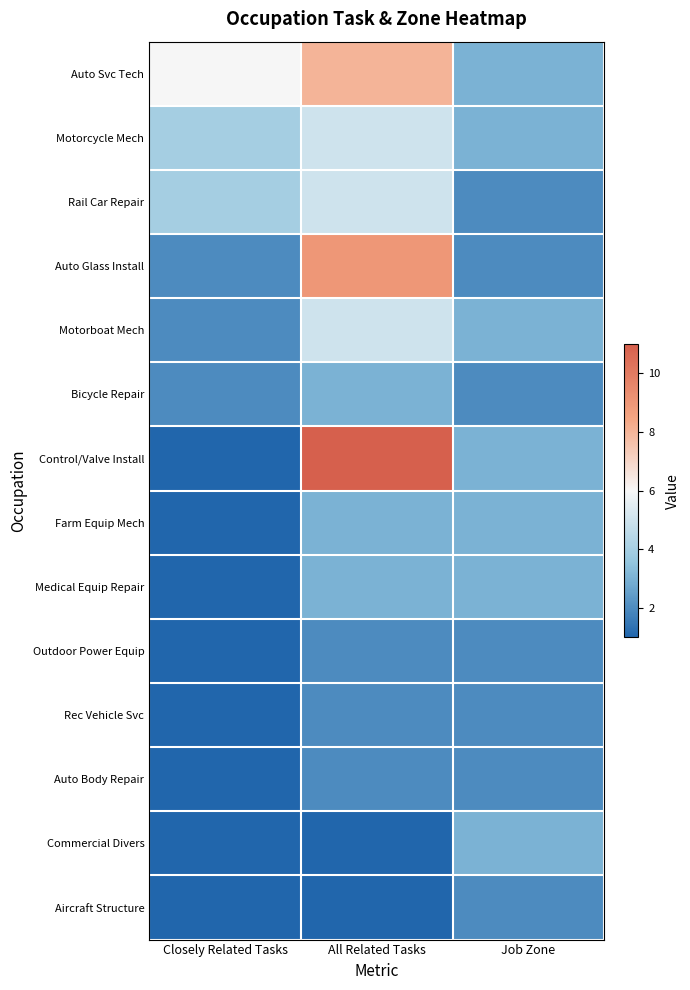

Between All Related Tasks and Job Zone, which is larger?

All Related Tasks